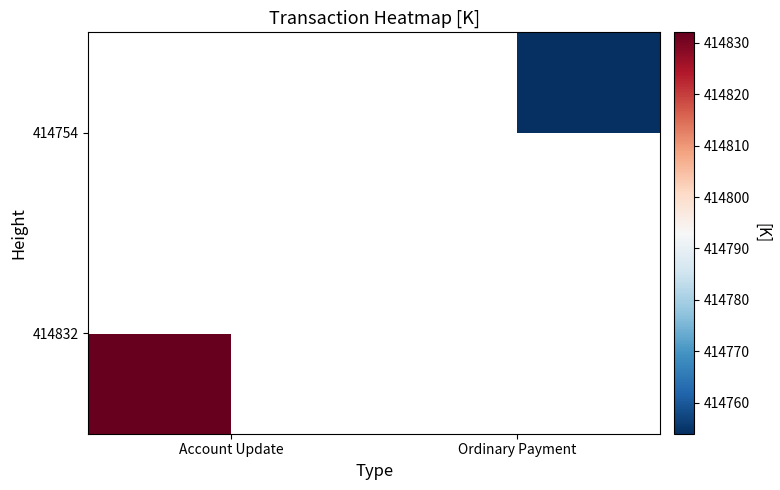

Which category has the highest value across all series?

Account Update